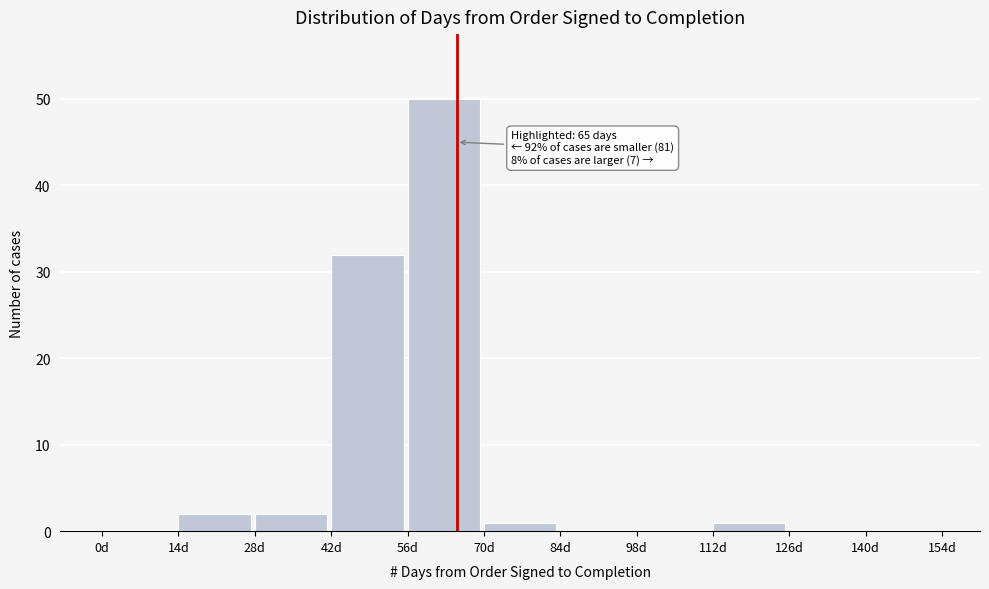

Which range on the x-axis has the tallest bar?

56 to 70